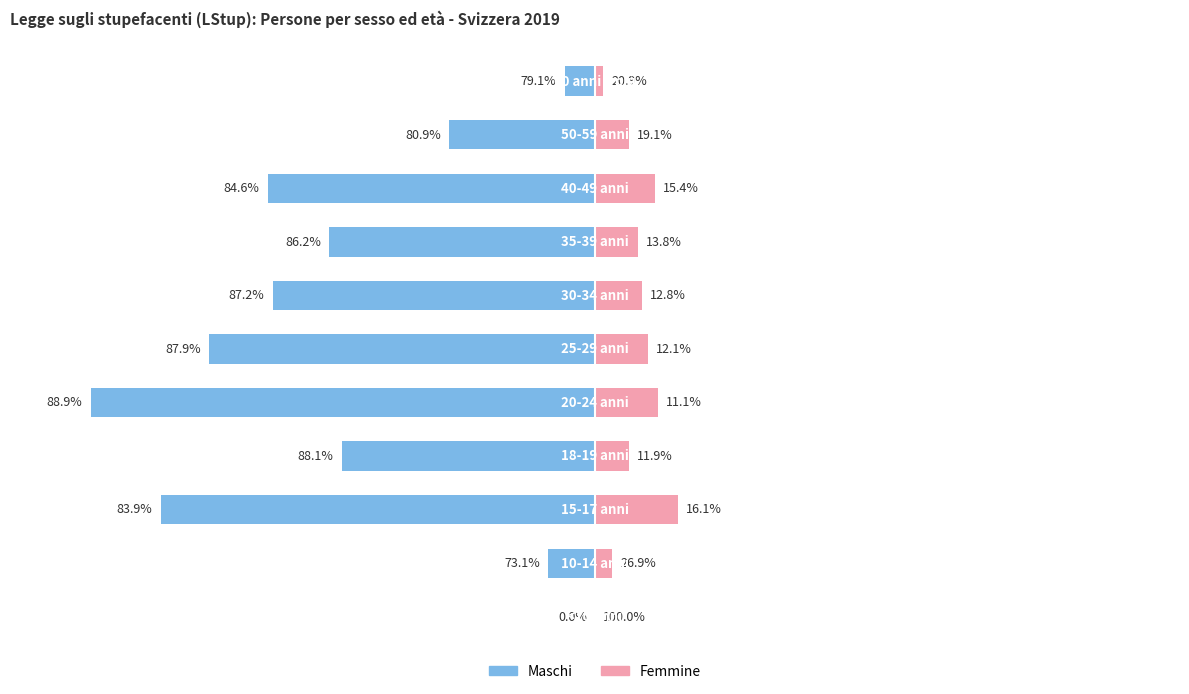

Are the bars horizontal?

Yes